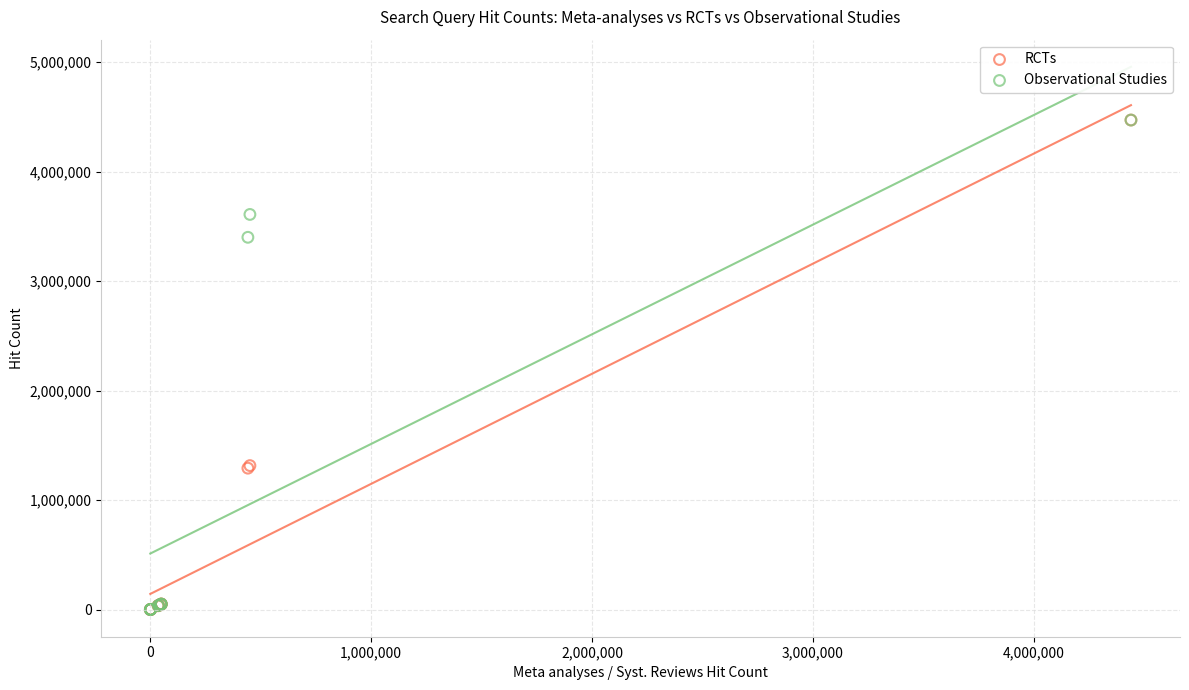

What are all the series names shown in the legend?

RCTs, Observational Studies